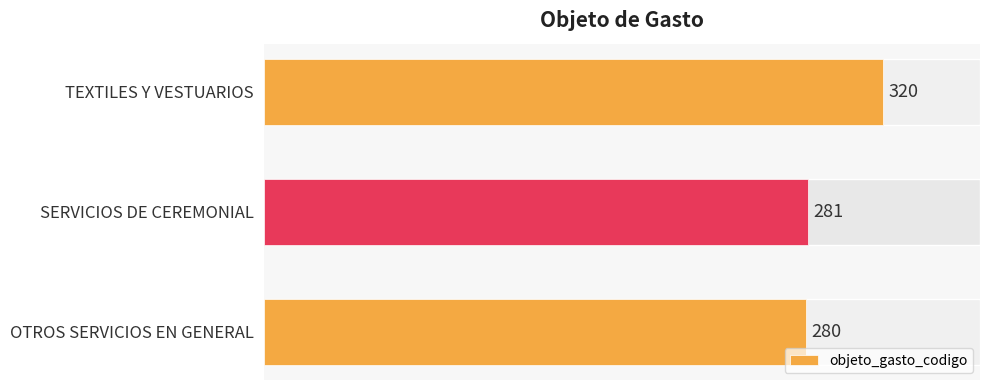

The chart shows a value of 105 at SERVICIOS DE CEREMONIAL. True or false?

False